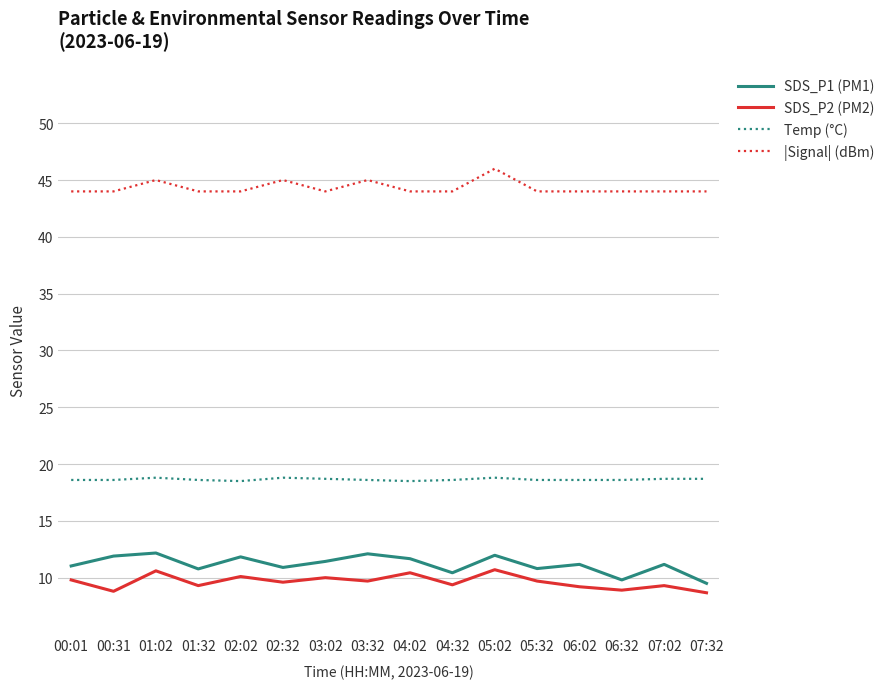

What position from the right is 07:32?

1